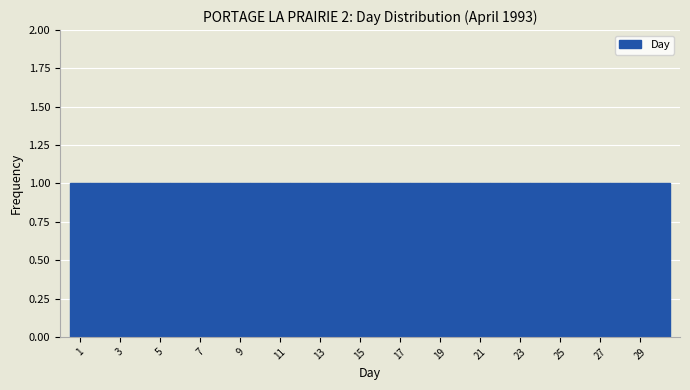

Reading left to right, transcribe this chart: for each bar, give the range it covers on the x-axis and its height. Neither the bar edges nor the heights are printed on the chart, so give them approximately, as read against the axes.

0.5 to 1.5: 1
1.5 to 2.5: 1
2.5 to 3.5: 1
3.5 to 4.5: 1
4.5 to 5.5: 1
5.5 to 6.5: 1
6.5 to 7.5: 1
7.5 to 8.5: 1
8.5 to 9.5: 1
9.5 to 10.5: 1
10.5 to 11.5: 1
11.5 to 12.5: 1
12.5 to 13.5: 1
13.5 to 14.5: 1
14.5 to 15.5: 1
15.5 to 16.5: 1
16.5 to 17.5: 1
17.5 to 18.5: 1
18.5 to 19.5: 1
19.5 to 20.5: 1
20.5 to 21.5: 1
21.5 to 22.5: 1
22.5 to 23.5: 1
23.5 to 24.5: 1
24.5 to 25.5: 1
25.5 to 26.5: 1
26.5 to 27.5: 1
27.5 to 28.5: 1
28.5 to 29.5: 1
29.5 to 30.5: 1